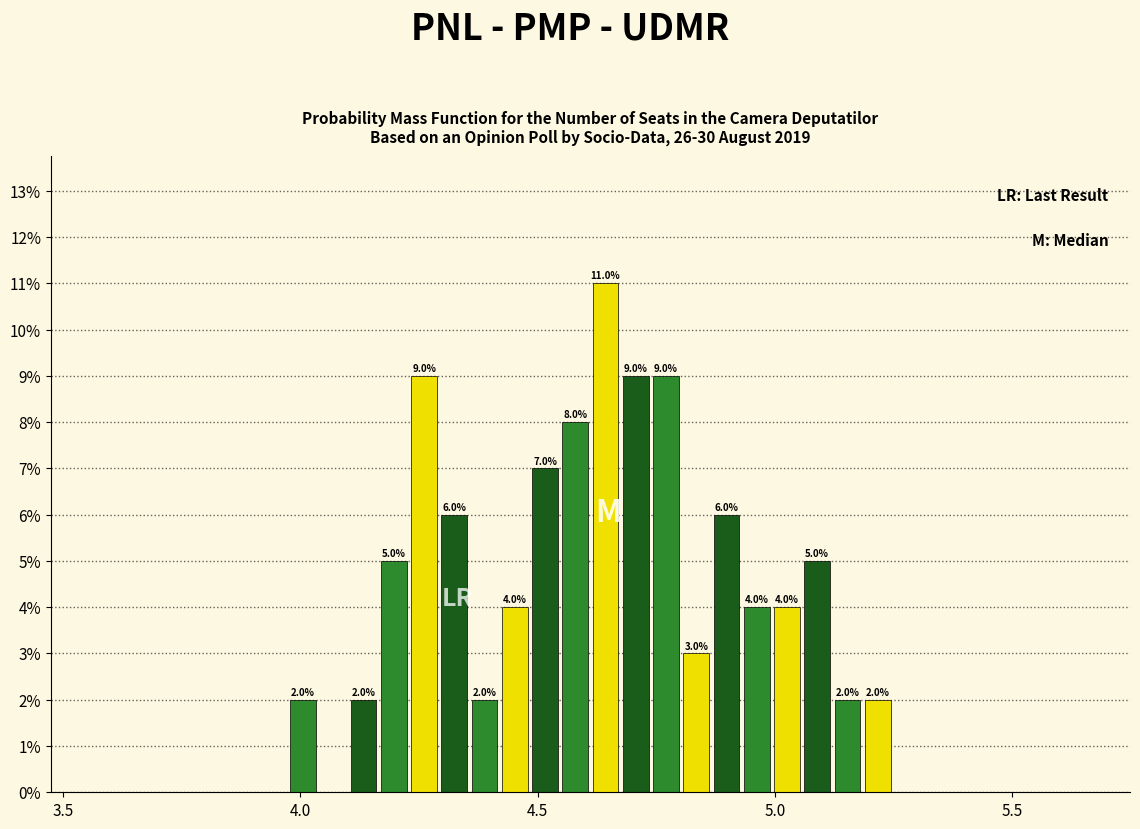

Around what value on the x-axis is the tallest bar? Give the approximate position of its centre, as read against the axis.

4.65